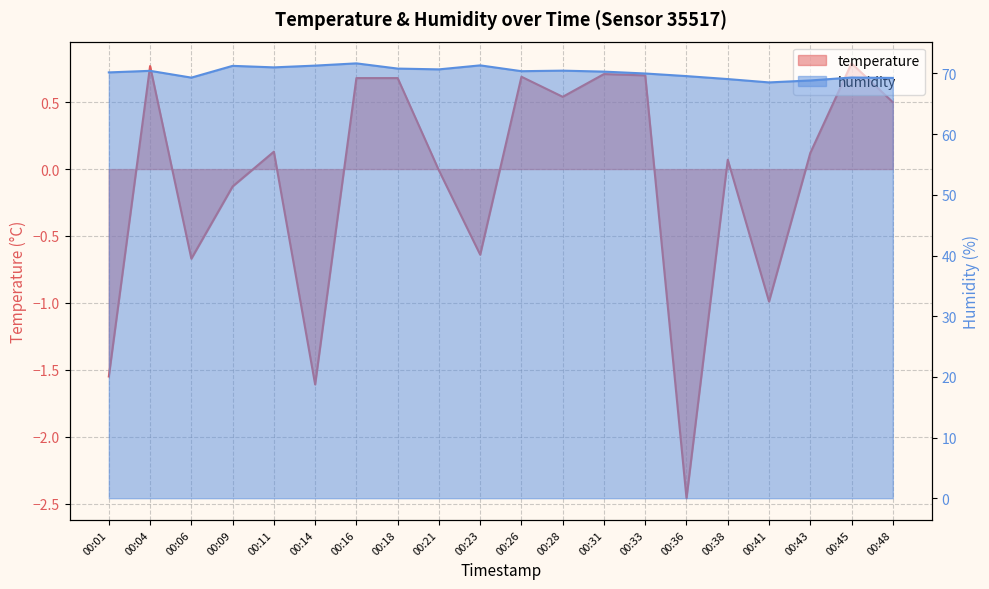

Which category has the lowest value in the temperature series?

00:36